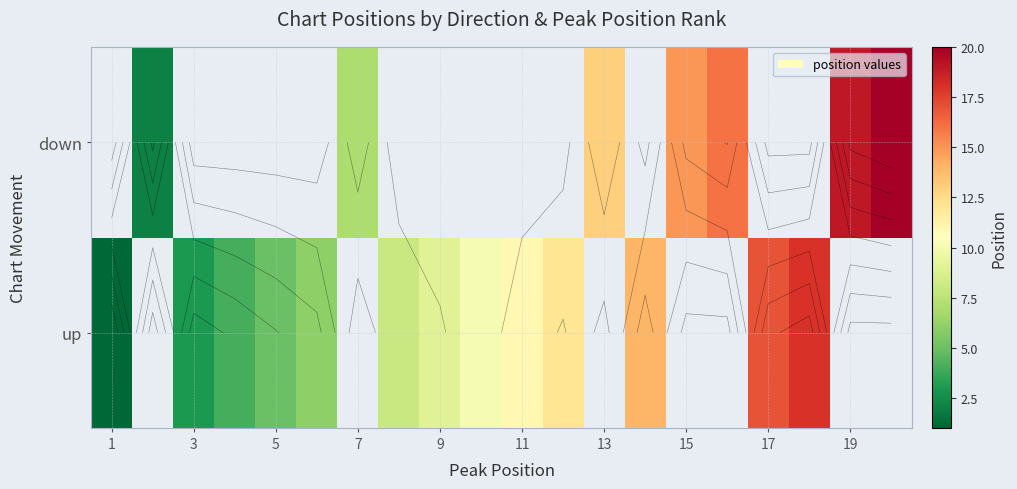

What is the minimum value shown in the chart?

1.0